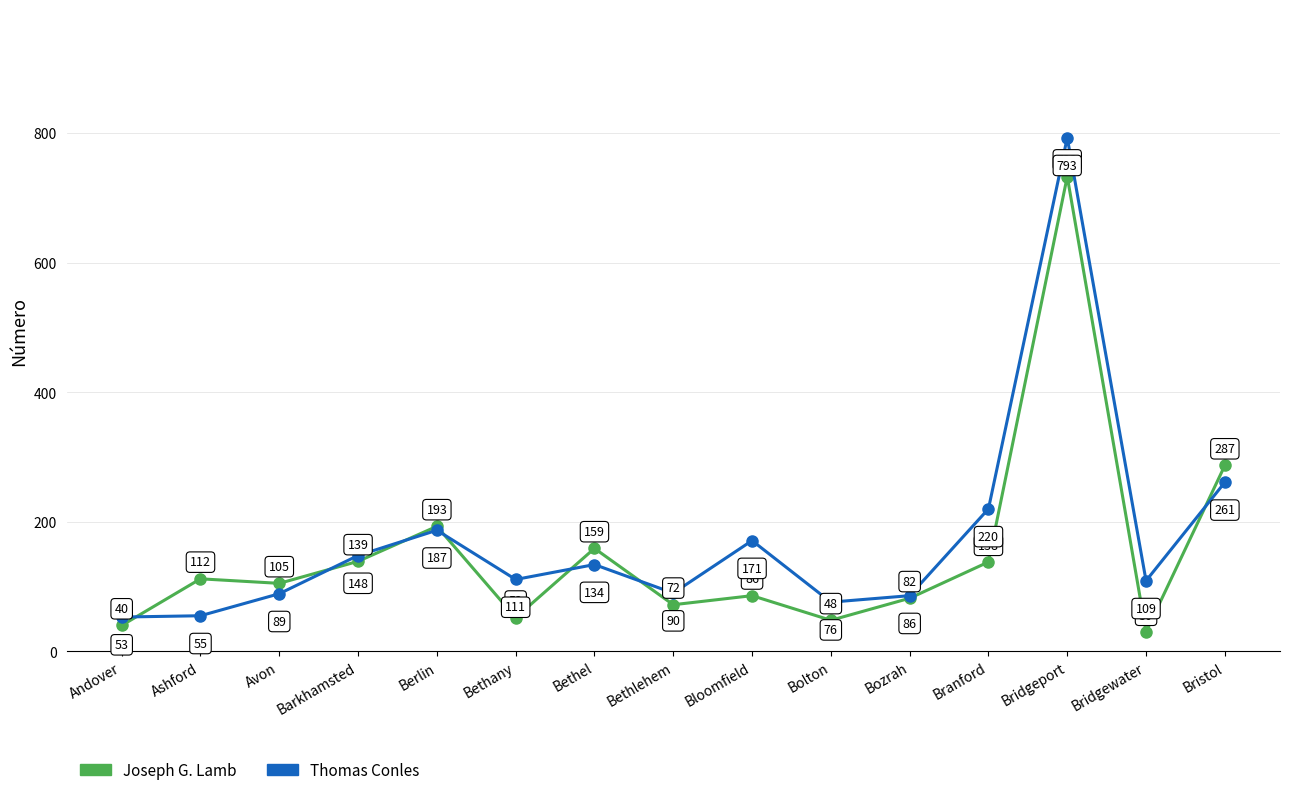

Rank the categories by Thomas Conles value from highest to lowest.

Bridgeport, Bristol, Branford, Berlin, Bloomfield, Barkhamsted, Bethel, Bethany, Bridgewater, Bethlehem, Avon, Bozrah, Bolton, Ashford, Andover